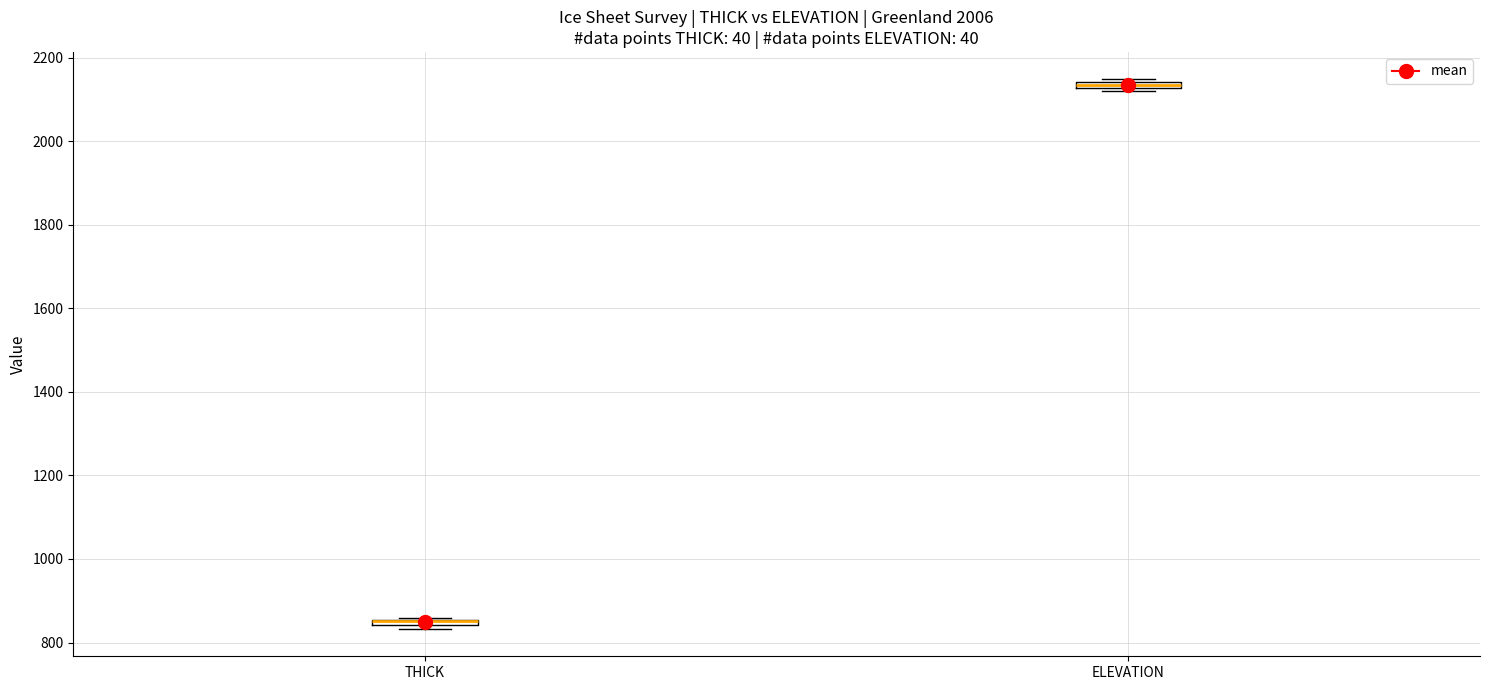

Where is the lower edge of the box for ELEVATION on the y-axis? The values are not printed on the chart, so give them approximately, as read against the axis.

2120